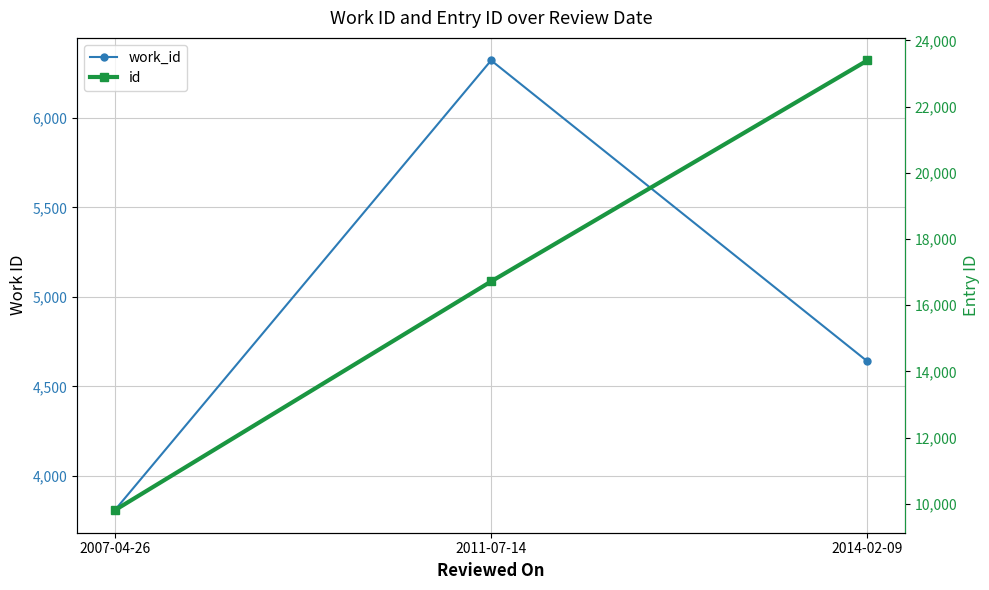

How many data points in id are less than 16719?

1